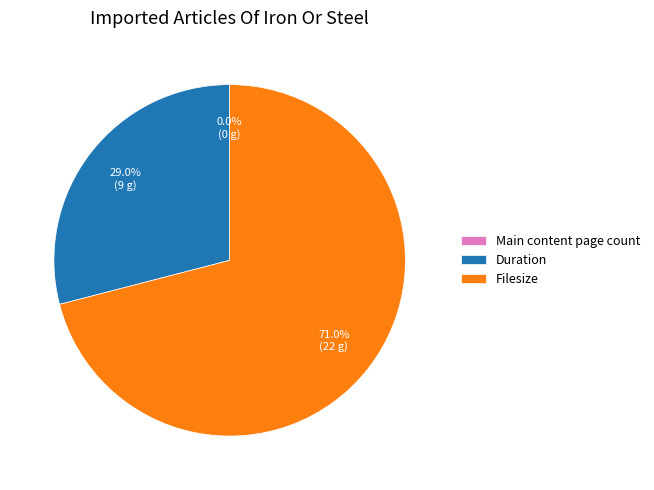

What is the largest slice in the pie chart?

Filesize